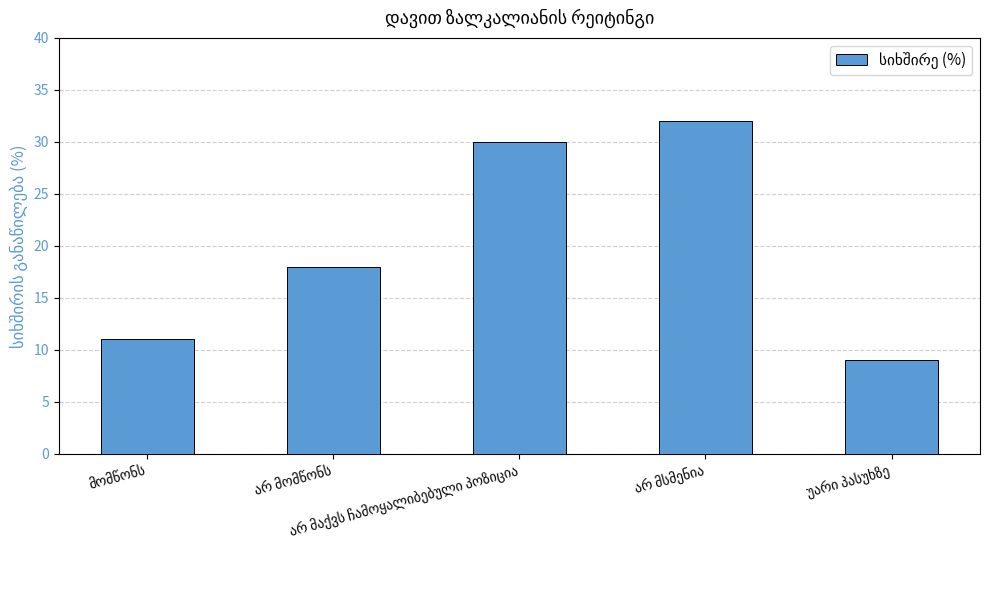

What is the maximum value shown in the chart?

32